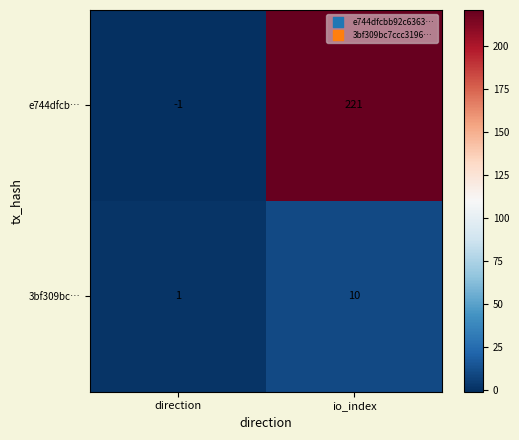

What is the total value across all series at io_index?

231